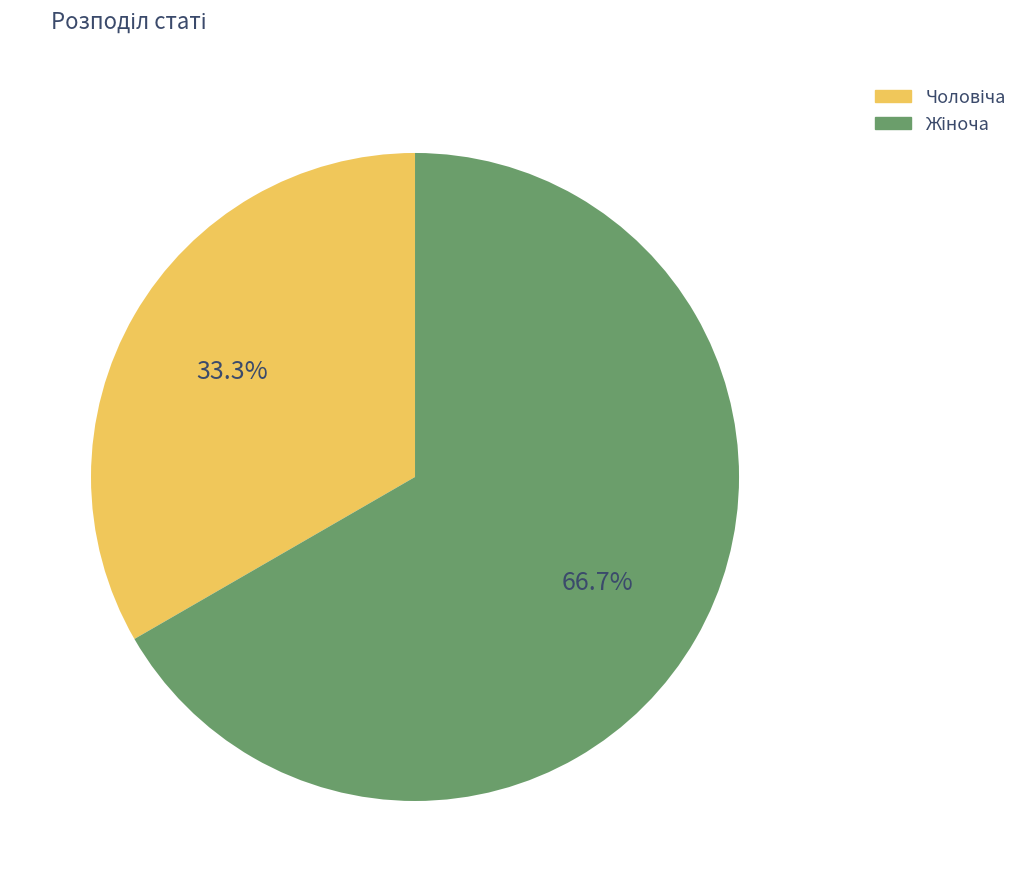

Does any single category account for the majority?

Yes